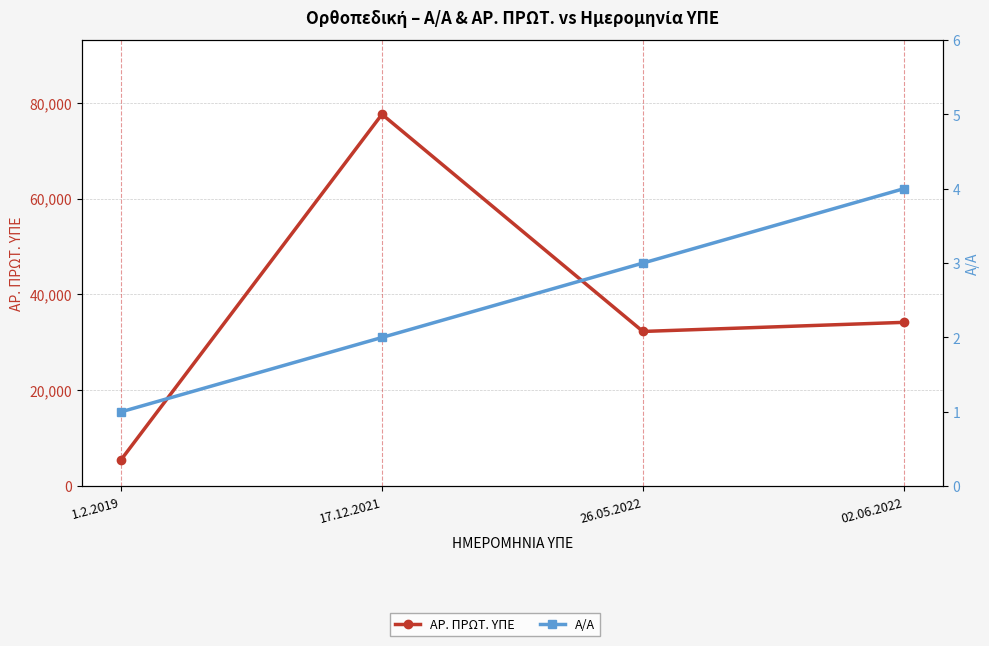

Is it true that ΑΡ. ΠΡΩΤ. ΥΠΕ equals 102445 at 17.12.2021?

False